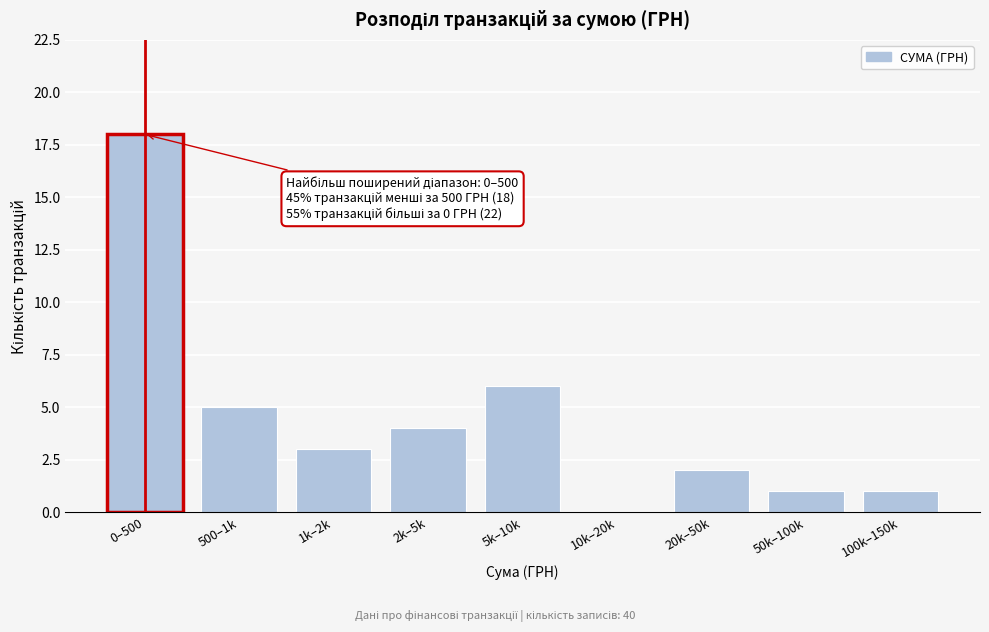

Reading left to right, list all the values displayed in this chart.

0–500=18	500–1k=5	1k–2k=3	2k–5k=4	5k–10k=6	10k–20k=0	20k–50k=2	50k–100k=1	100k–150k=1